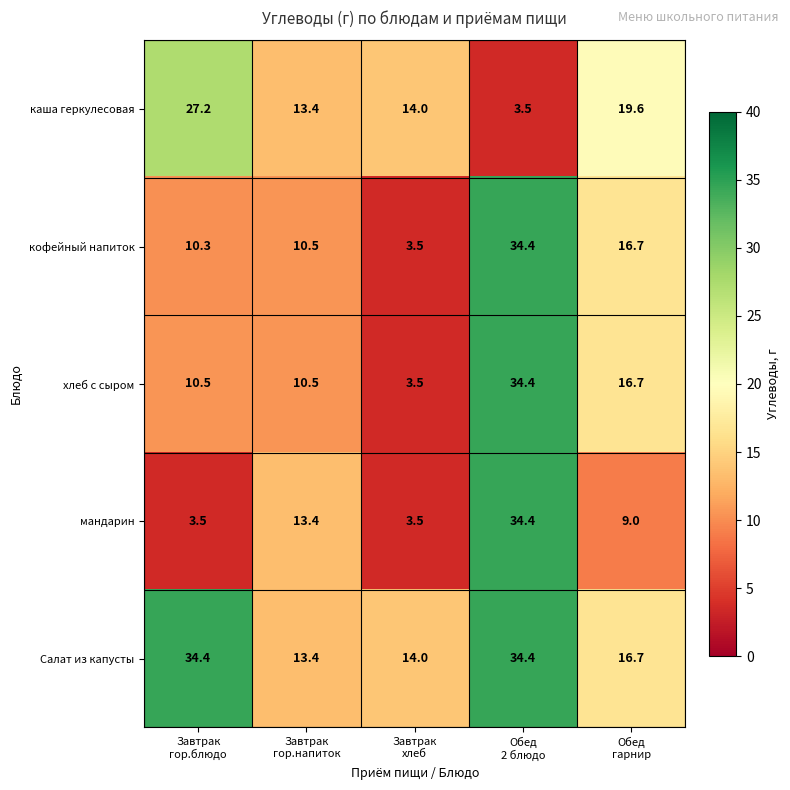

What is the average value of the мандарин series?

12.8